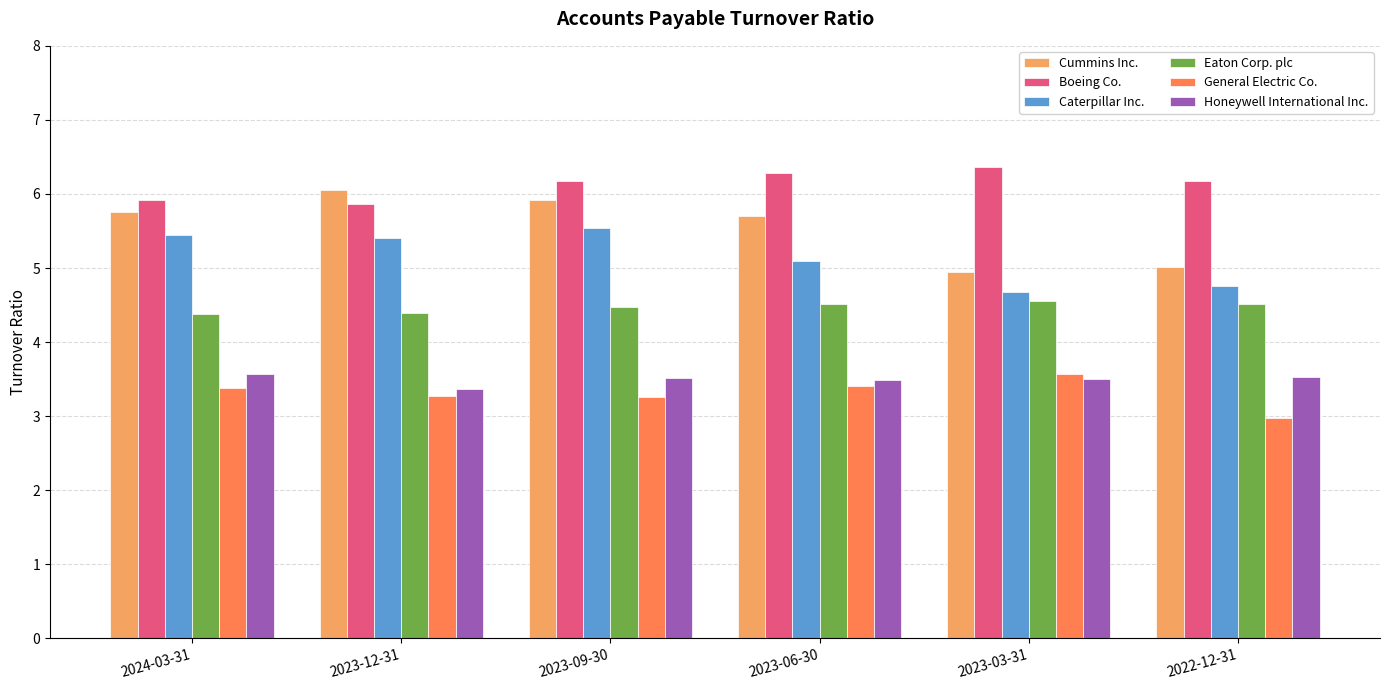

True or false: Eaton Corp. plc has a value of 4.5 at 2023-03-31.

True